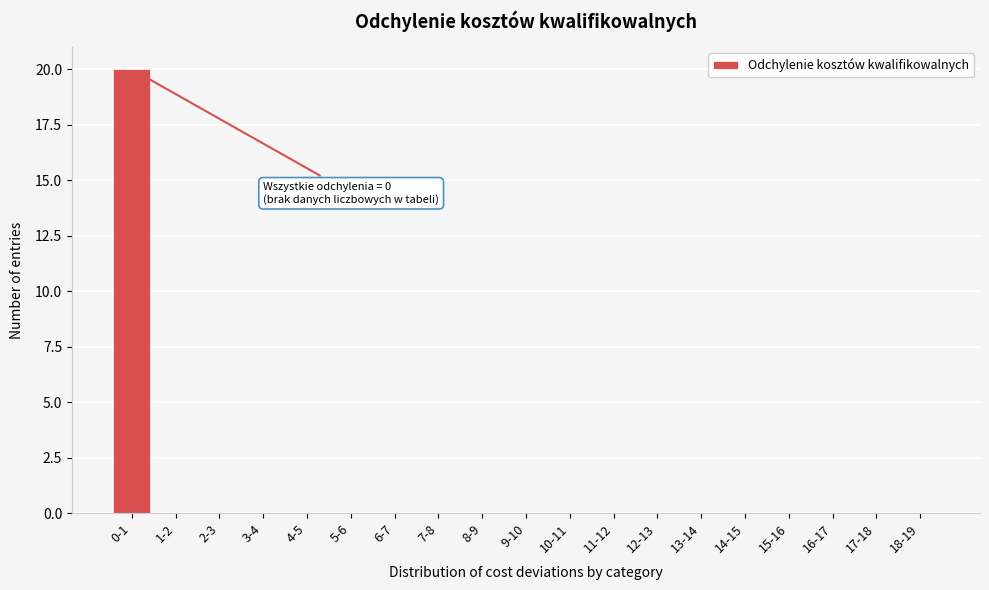

Reading left to right, what are all the values shown in this chart?

0-1=20	1-2=0	2-3=0	3-4=0	4-5=0	5-6=0	6-7=0	7-8=0	8-9=0	9-10=0	10-11=0	11-12=0	12-13=0	13-14=0	14-15=0	15-16=0	16-17=0	17-18=0	18-19=0